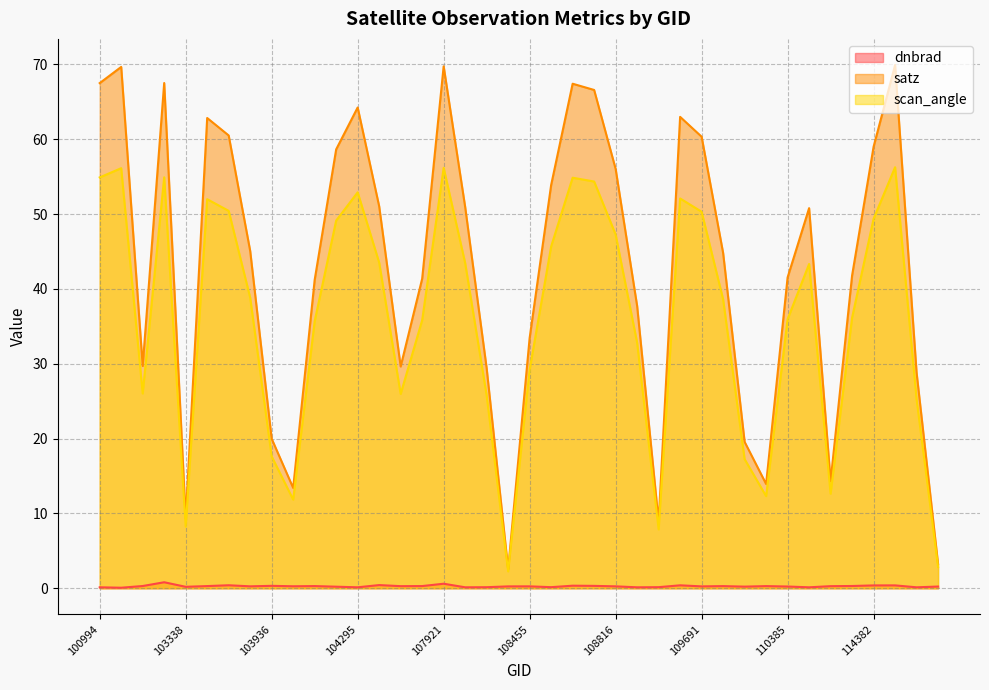

Reading left to right, transcribe all the data shown in this chart.

dnbrad: 100994=0.1	102482=0.1	539=0.3	102980=0.8	103338=0.2	103694=0.3	103702=0.4	103818=0.3	103936=0.3	104054=0.3	104170=0.3	104287=0.2	104295=0.1	104414=0.4	104530=0.3	107573=0.3	107921=0.6	107933=0.1	108103=0.1	108281=0.2	108455=0.3	108632=0.1	108645=0.3	108802=0.3	108816=0.3	108985=0.1	109157=0.1	109679=0.4	109691=0.2	109866=0.3	2276=0.2	110213=0.3	110385=0.2	110745=0.1	2933=0.3	114267=0.3	114382=0.4	114496=0.4	114617=0.1	114731=0.2
satz: 100994=67.5	102482=69.7	539=29.7	102980=67.5	103338=9.3	103694=62.8	103702=60.5	103818=45.1	103936=20.0	104054=13.4	104170=41.2	104287=58.6	104295=64.2	104414=51.0	104530=29.6	107573=41.4	107921=69.7	107933=51.0	108103=29.4	108281=2.5	108455=33.4	108632=53.9	108645=67.4	108802=66.6	108816=56.0	108985=37.7	109157=8.9	109679=63.0	109691=60.3	109866=44.8	2276=19.6	110213=13.9	110385=41.5	110745=50.8	2933=14.3	114267=41.8	114382=59.0	114496=69.9	114617=28.8	114731=3.2
scan_angle: 100994=54.9	102482=56.1	539=26.0	102980=54.9	103338=8.2	103694=52.0	103702=50.4	103818=38.8	103936=17.6	104054=11.8	104170=35.7	104287=49.1	104295=52.9	104414=43.5	104530=26.0	107573=35.8	107921=56.2	107933=43.5	108103=25.8	108281=2.3	108455=29.2	108632=45.7	108645=54.9	108802=54.4	108816=47.3	108985=32.8	109157=7.9	109679=52.1	109691=50.3	109866=38.6	2276=17.2	110213=12.3	110385=36.0	110745=43.3	2933=12.6	114267=36.2	114382=49.4	114496=56.3	114617=25.3	114731=2.8